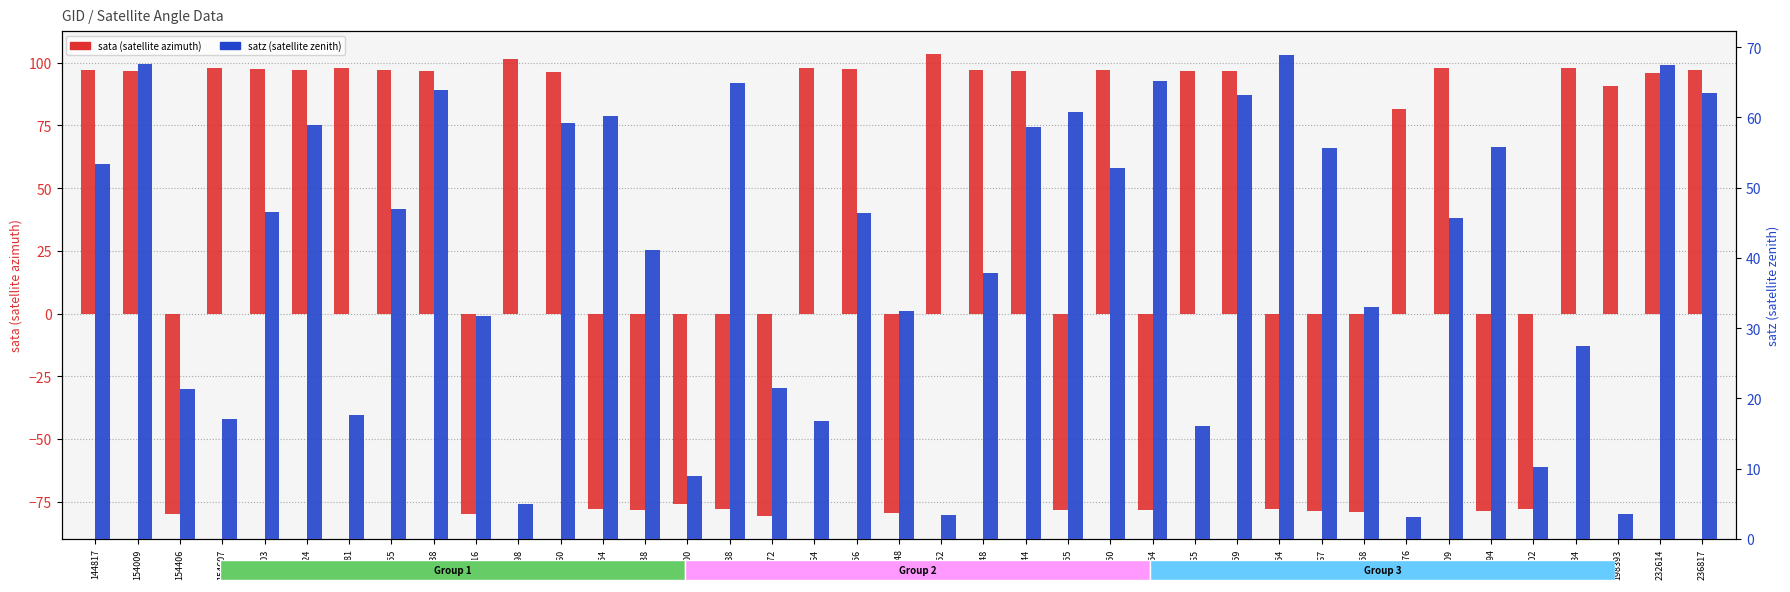

What is the difference between the maximum and minimum values in the satz series?

65.8